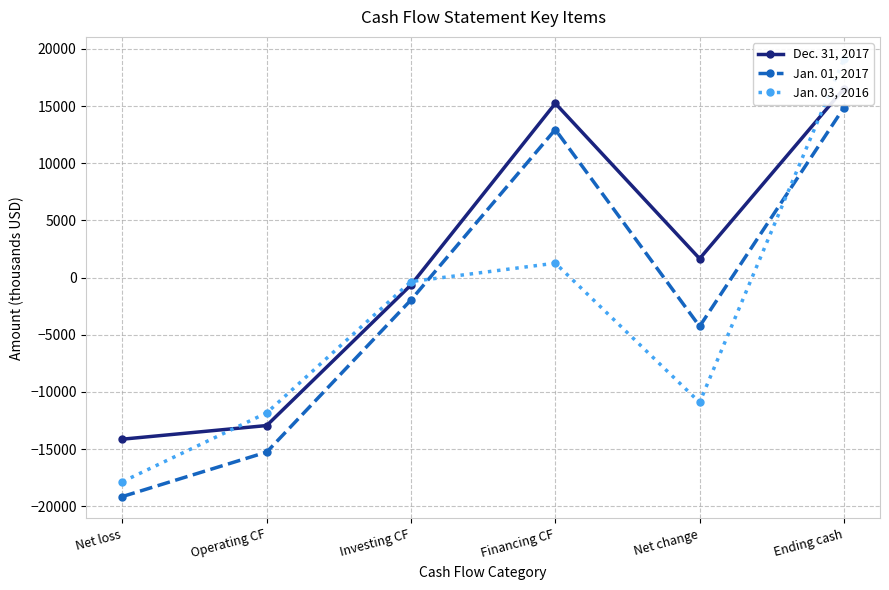

True or false: Dec. 31, 2017 and Jan. 03, 2016 cross at least once.

True